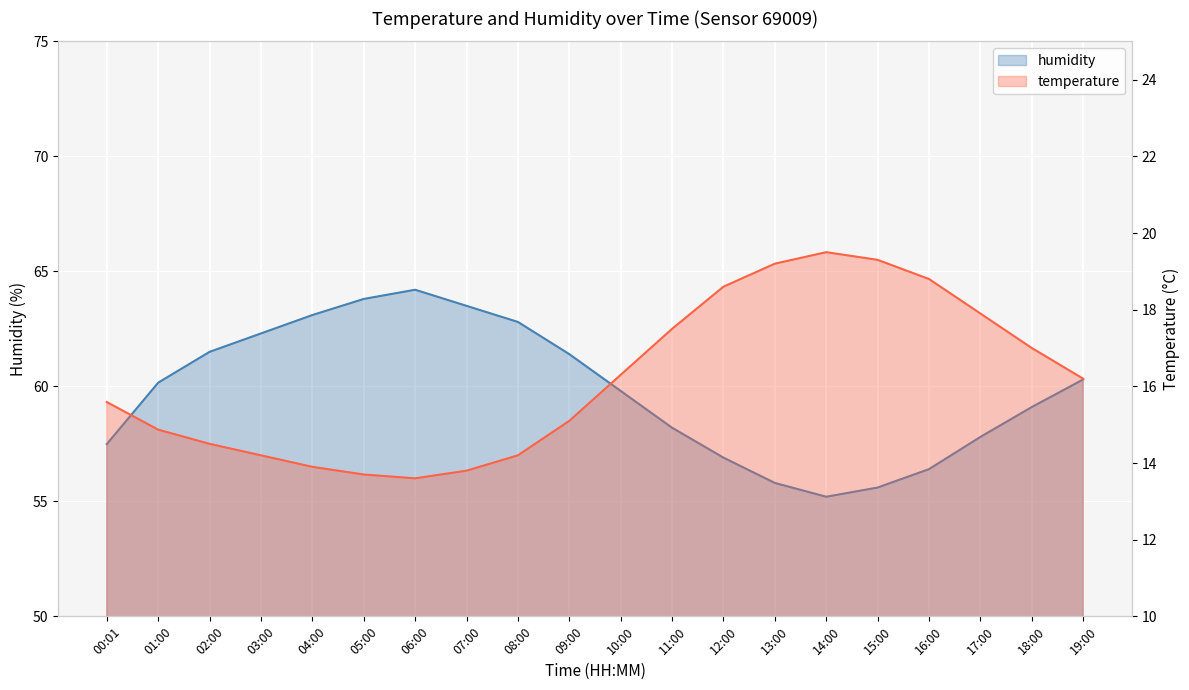

Which series changed the most between 12:00 and 15:00?

humidity